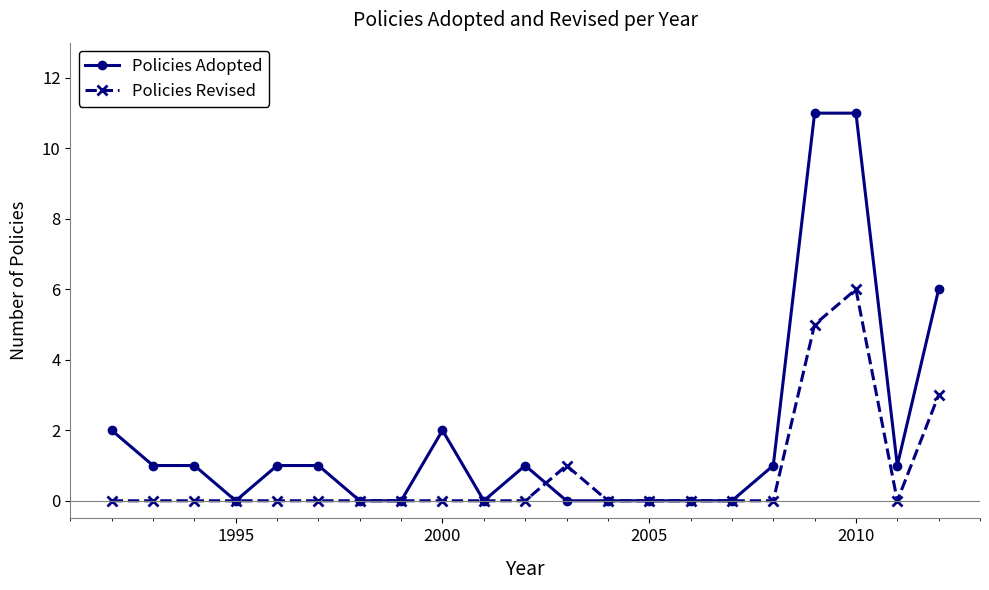

What is the value of the Policies Revised point at the 19th from the left?

6